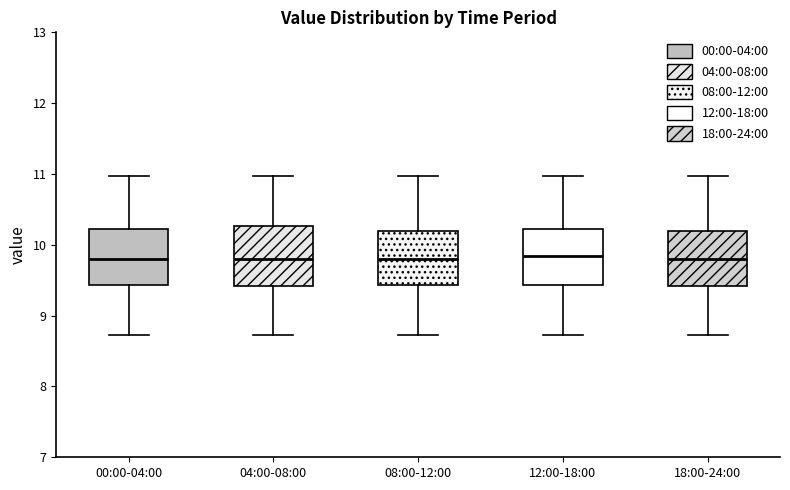

Where does the median line of the box for 18:00-24:00 sit on the y-axis? The values are not printed on the chart, so give them approximately, as read against the axis.

9.8